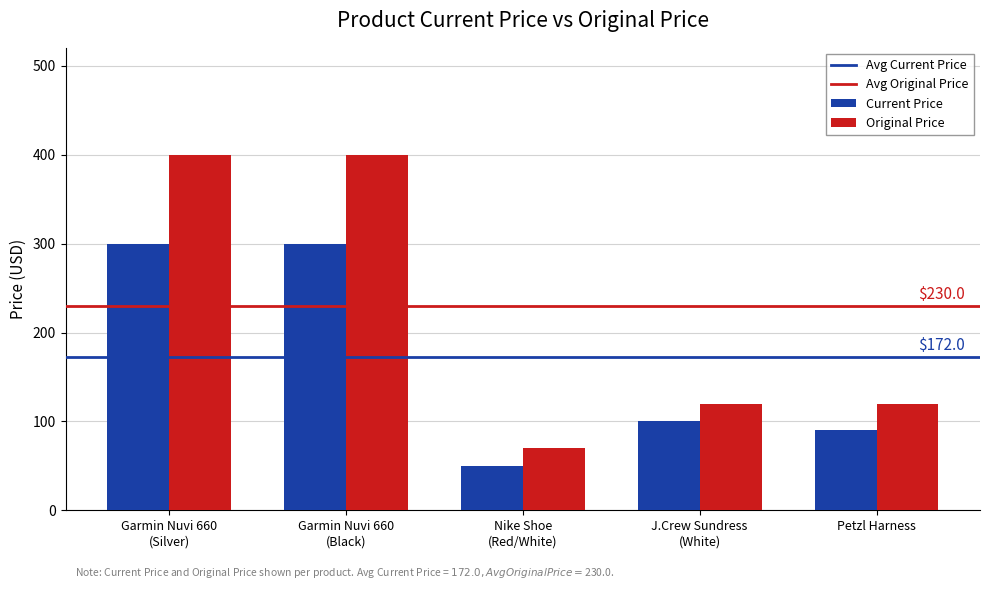

What is the difference between the second highest and minimum values in the Original Price series?

330.0